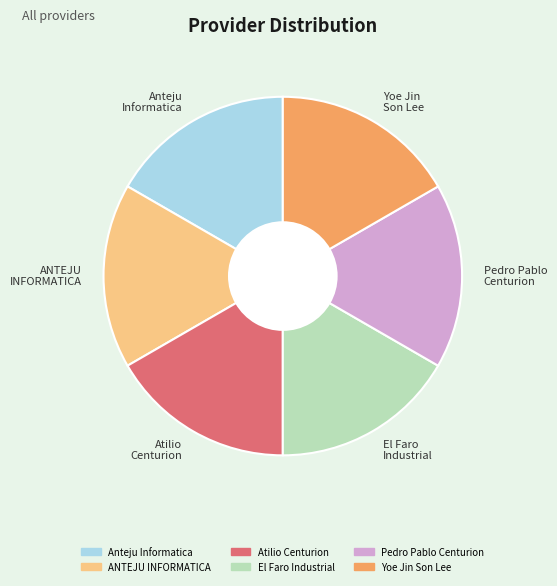

How many segments does this pie chart have?

6